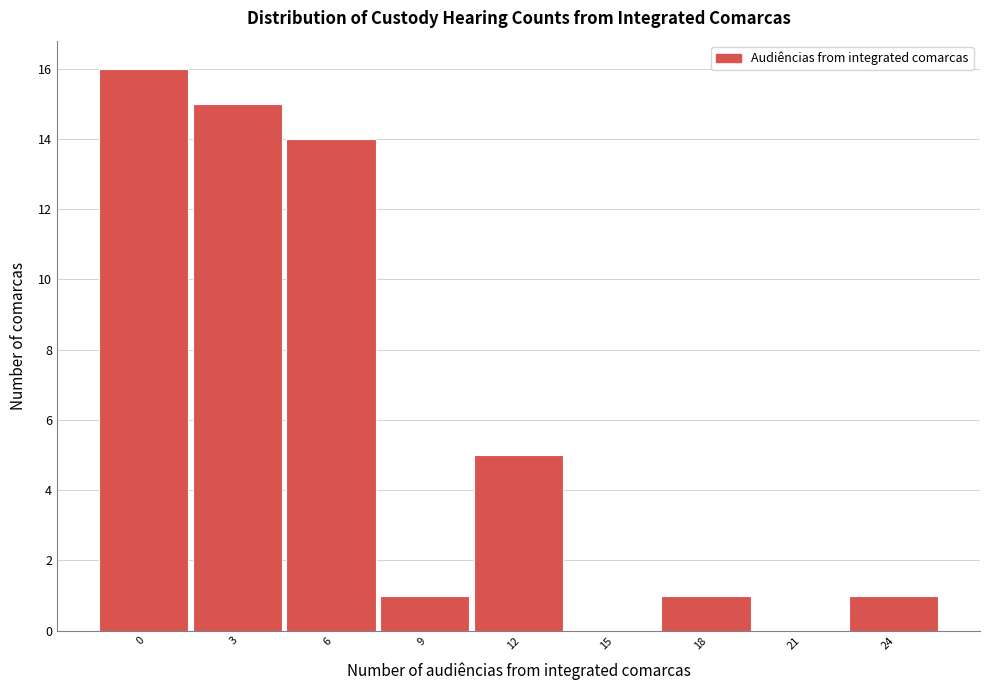

Reading right to left, list all the values displayed in this chart.

24=1	21=0	18=1	15=0	12=5	9=1	6=14	3=15	0=16